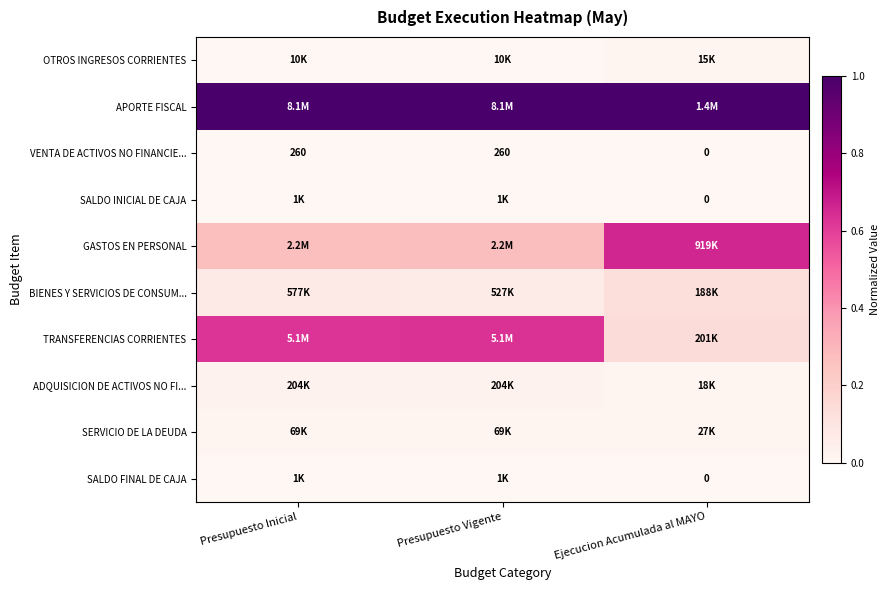

Is the value of SERVICIO DE LA DEUDA at Presupuesto Inicial greater than the value of ADQUISICION DE ACTIVOS NO FI... at Presupuesto Vigente?

No